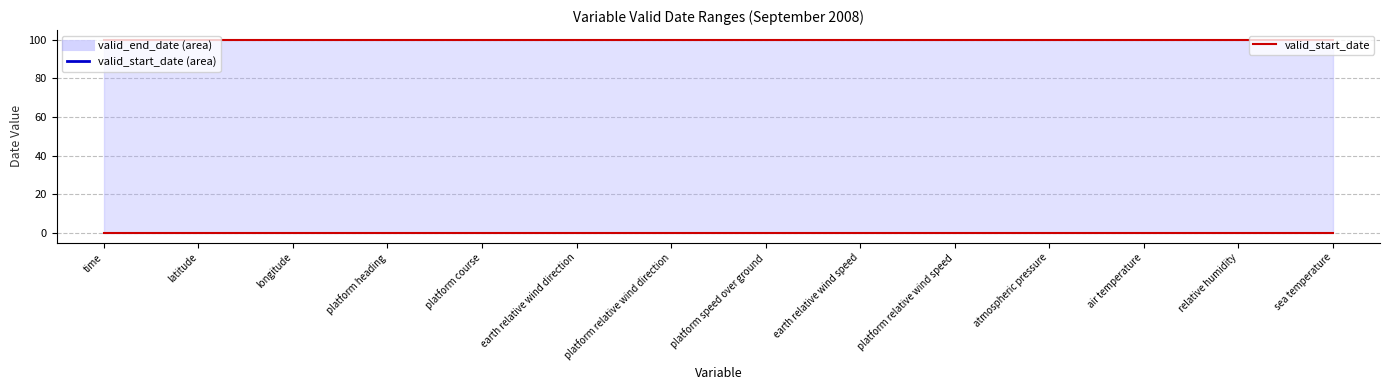

Reading left to right, transcribe all the data shown in this chart.

valid_start_date: 0	0	0	0	0	0	0	0	0	0	0	0	0	0
valid_end_date (line): 100	100	100	100	100	100	100	100	100	100	100	100	100	100